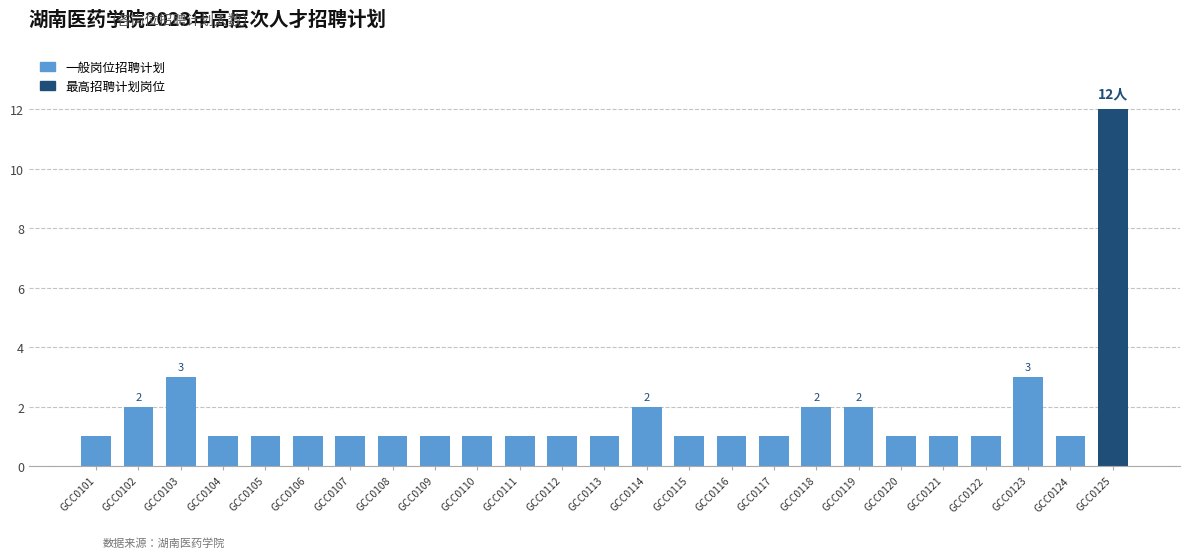

What is the ratio of the value at GCC0101 to the value at GCC0119?

0.5